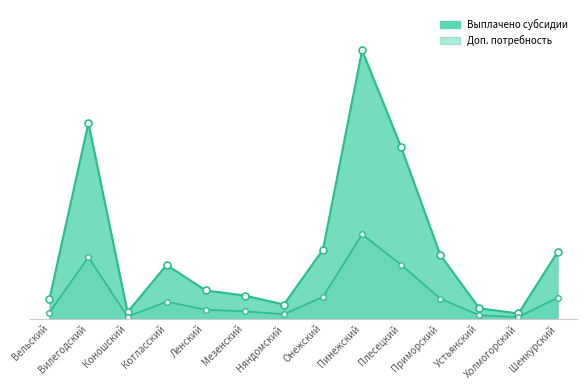

What value does the Выплачено субсидии series have at Приморский?

448.5